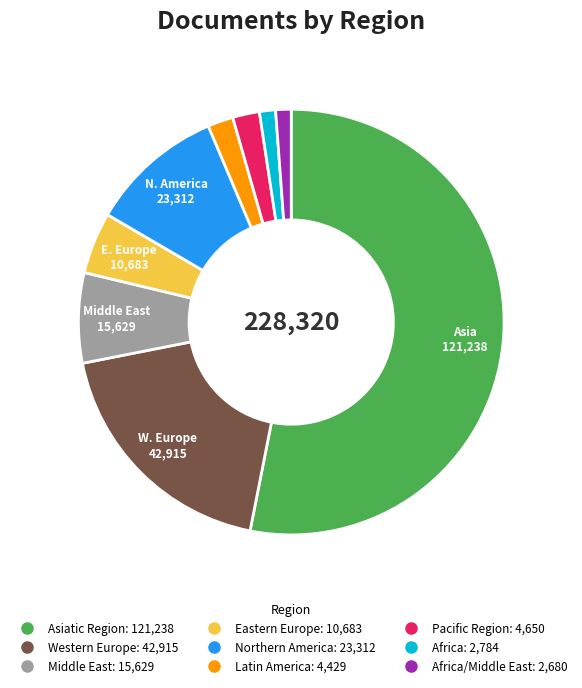

Is there a majority slice in this chart?

Yes